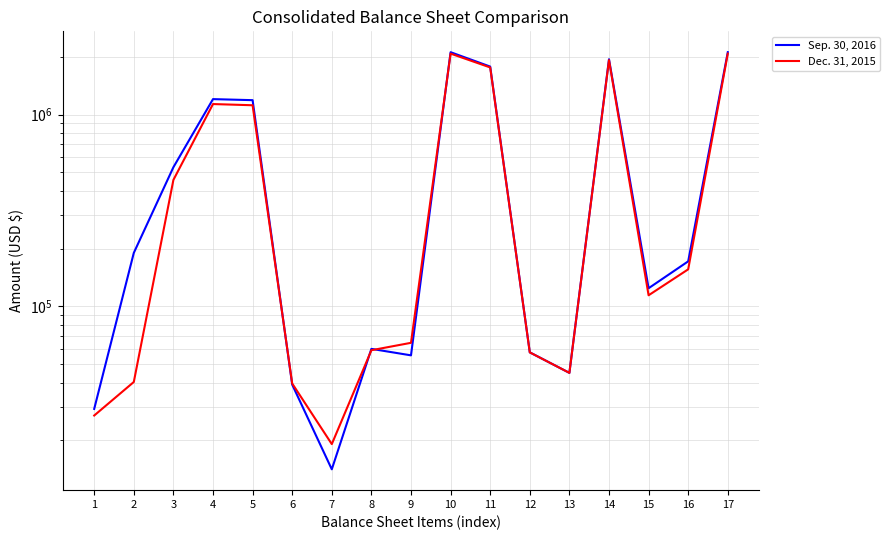

In Sep. 30, 2016, how many points are lower than both neighbors (excluding endpoints)?

4